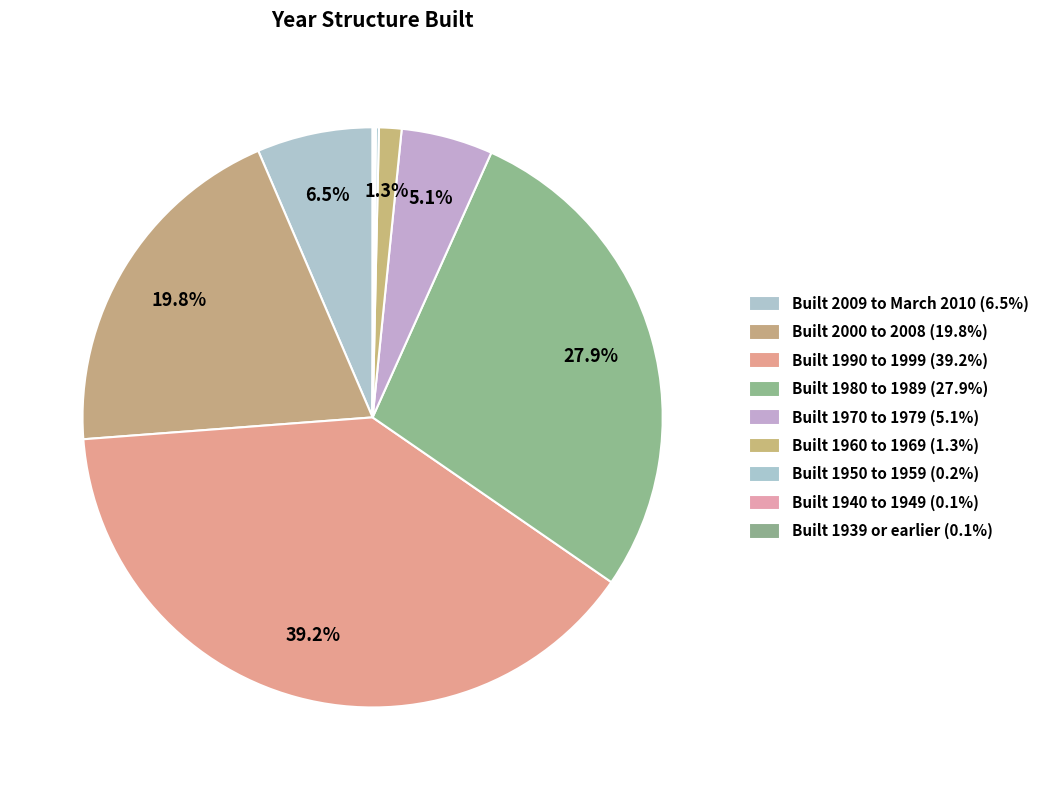

Is there a majority slice in this chart?

No